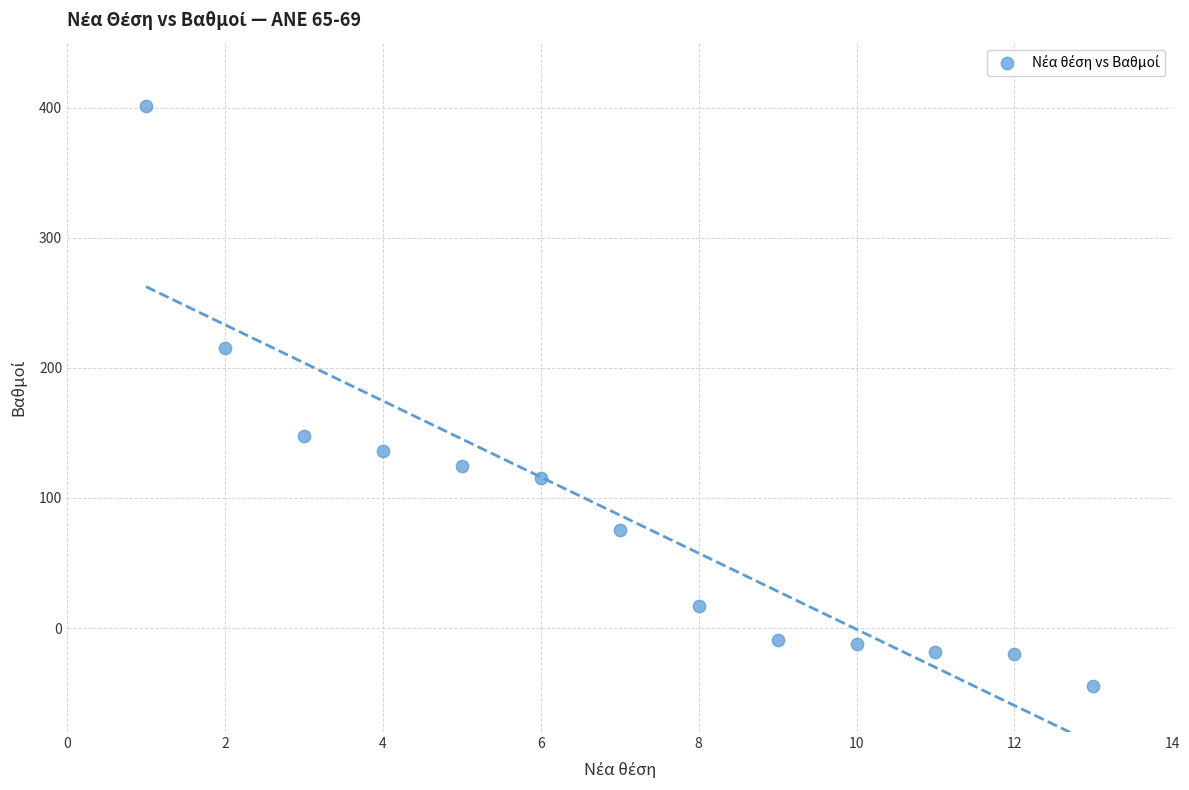

What is the range of X values (max minus min)?

12.0